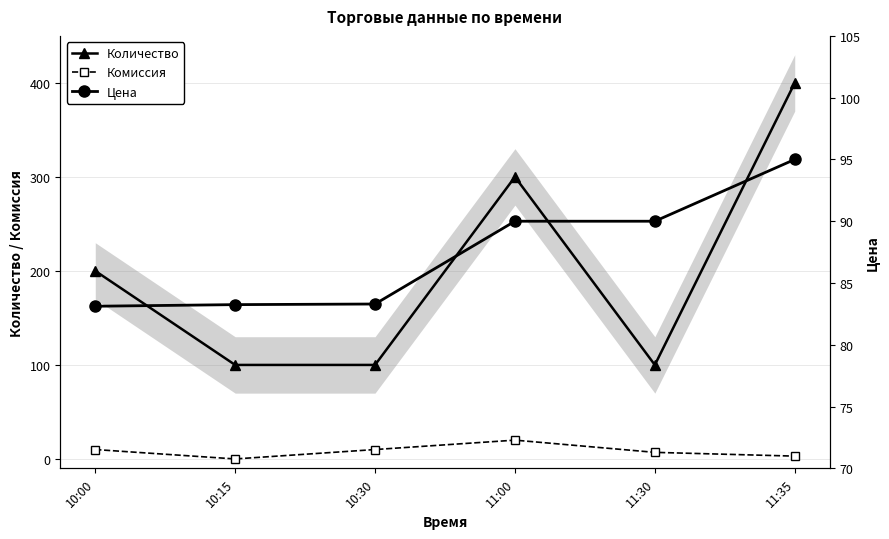

Is this an area chart (filled region under the line)?

No